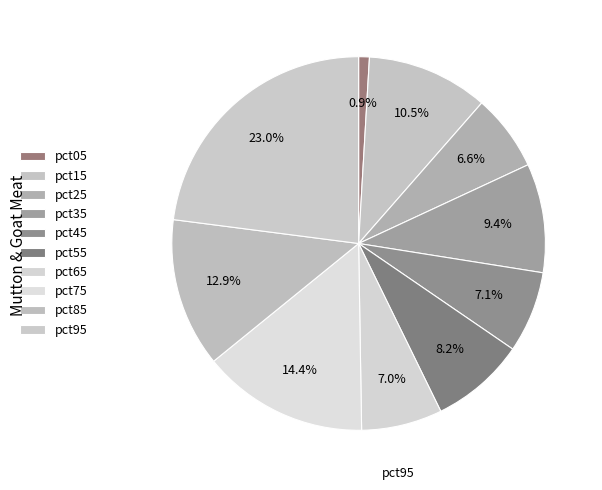

Which category has the smallest portion of the pie?

pct05